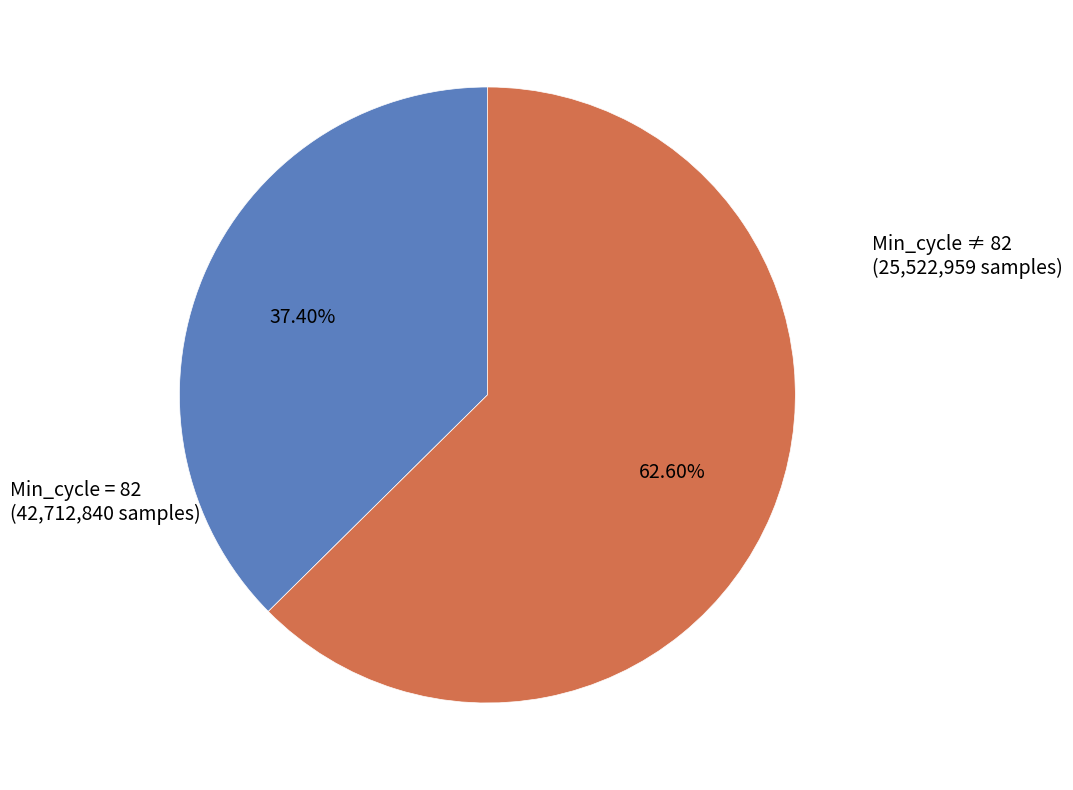

Does any single category account for the majority?

Yes